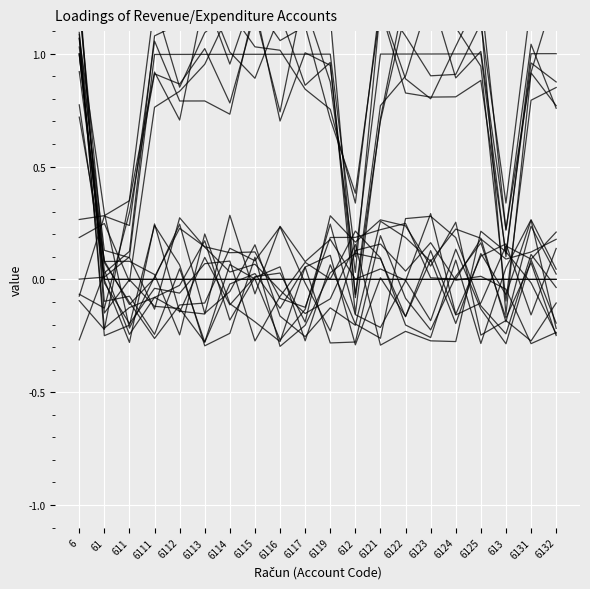

What is the value of the Šifra (col_2) point at the 15th from the left?

1.0